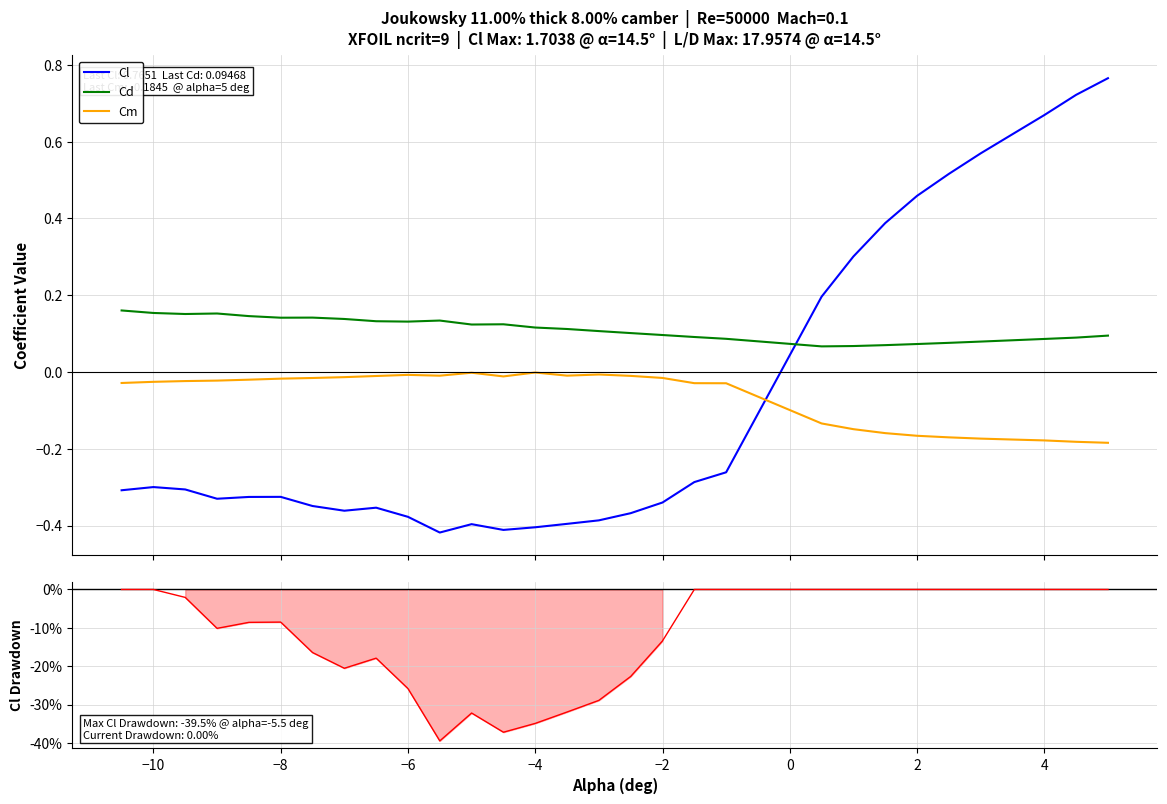

True or false: Cl and Cd intersect in this chart.

True